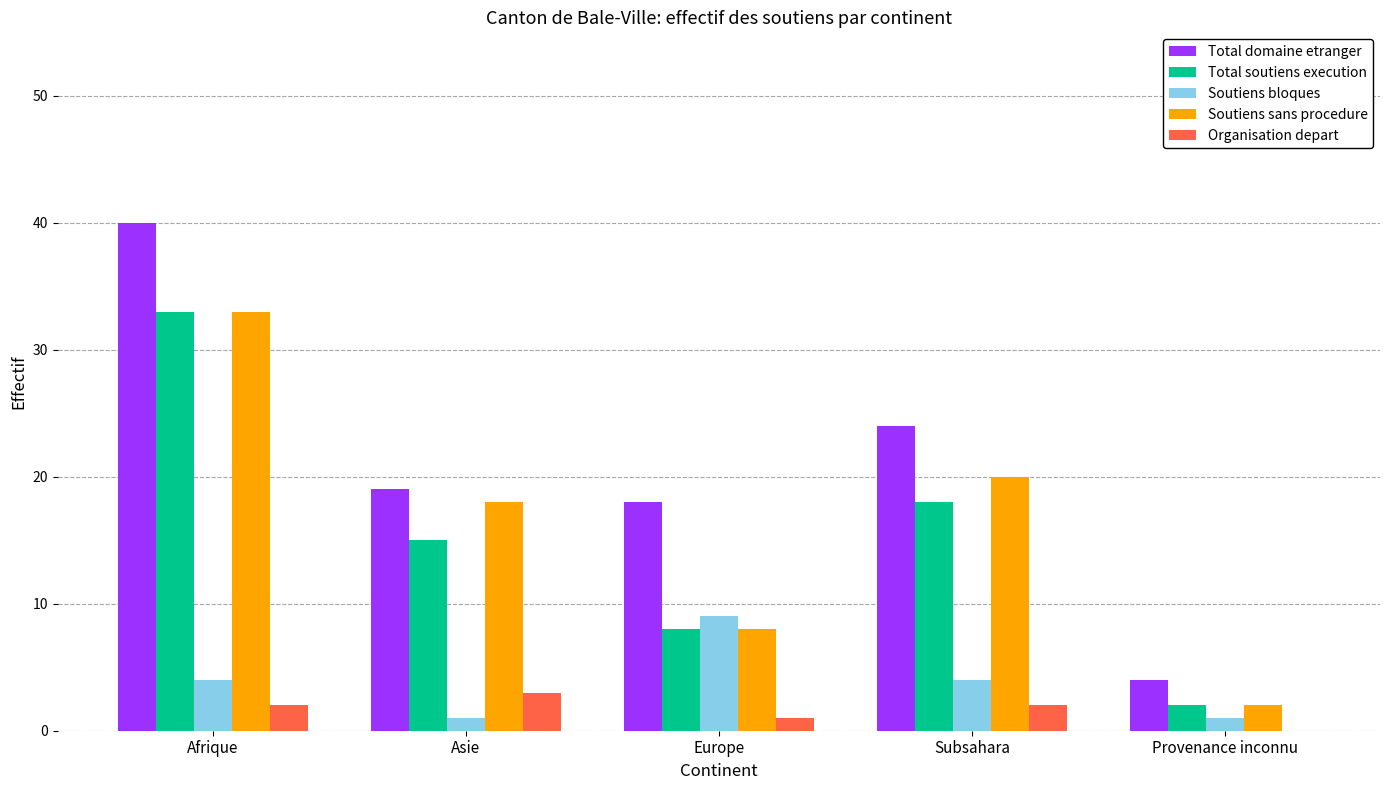

What value does the Total soutiens execution series have at Afrique, to the nearest 10?

30